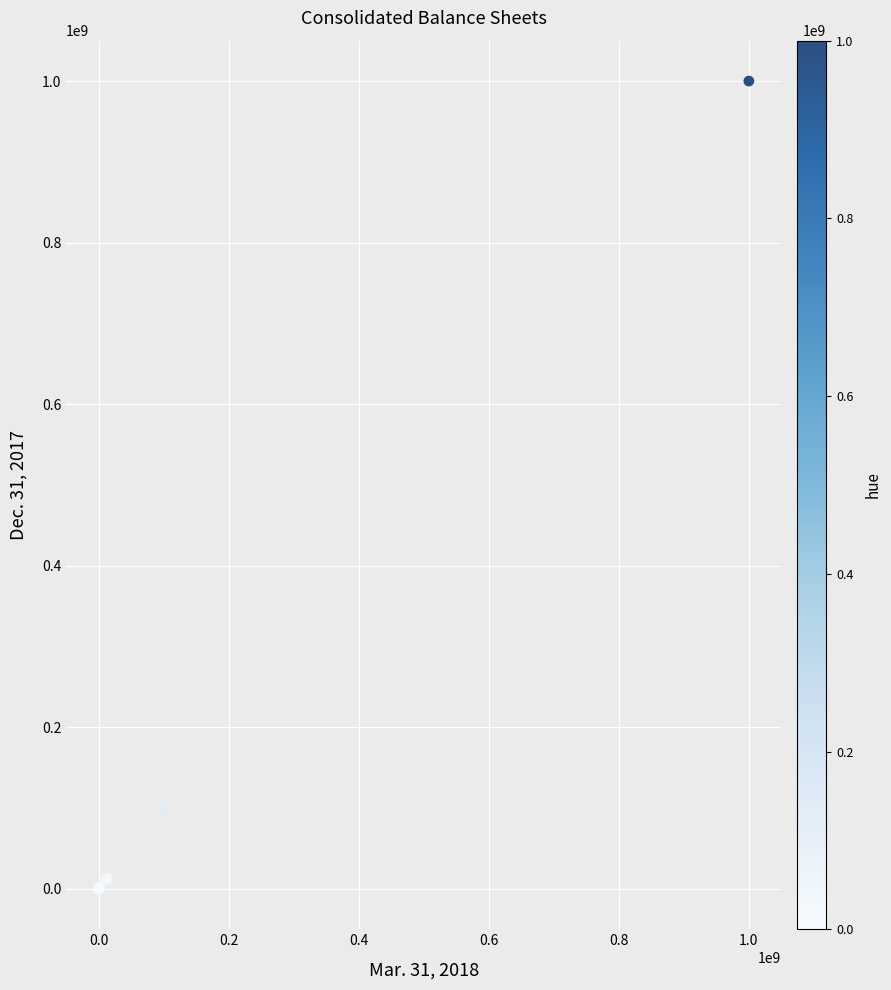

What Y value in the scatter plot is closest to 500000000?

100000000.0